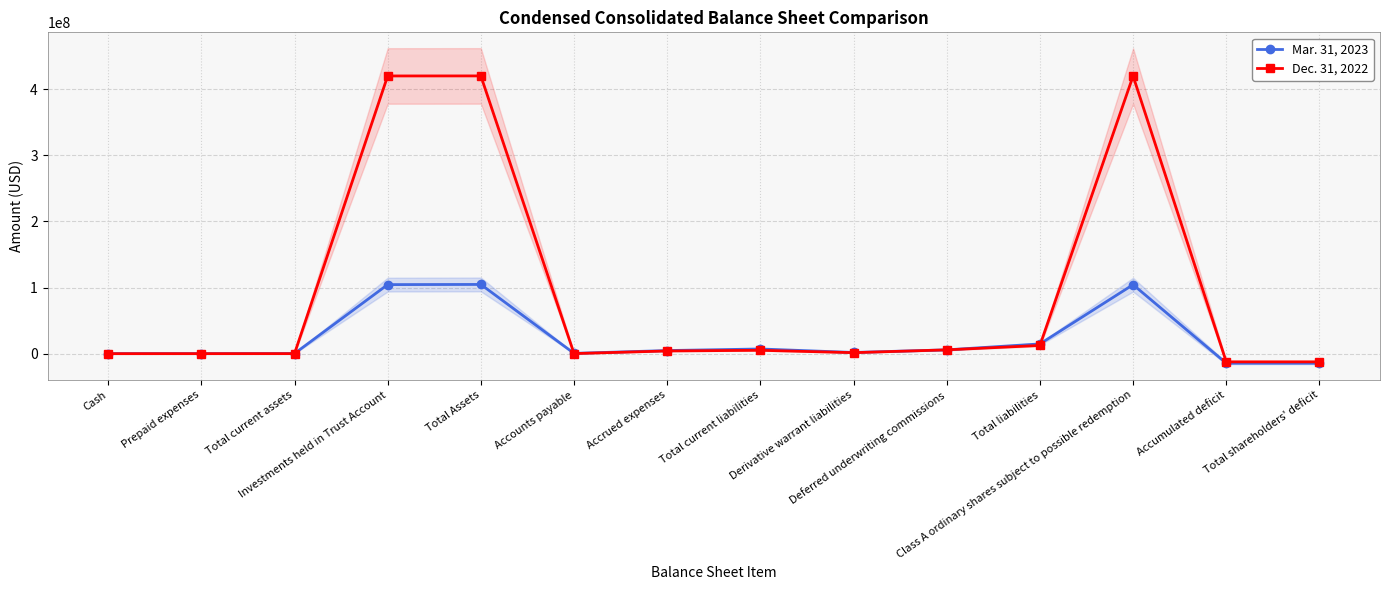

At which label does Dec. 31, 2022 first exceed 4124690?

Investments held in Trust Account